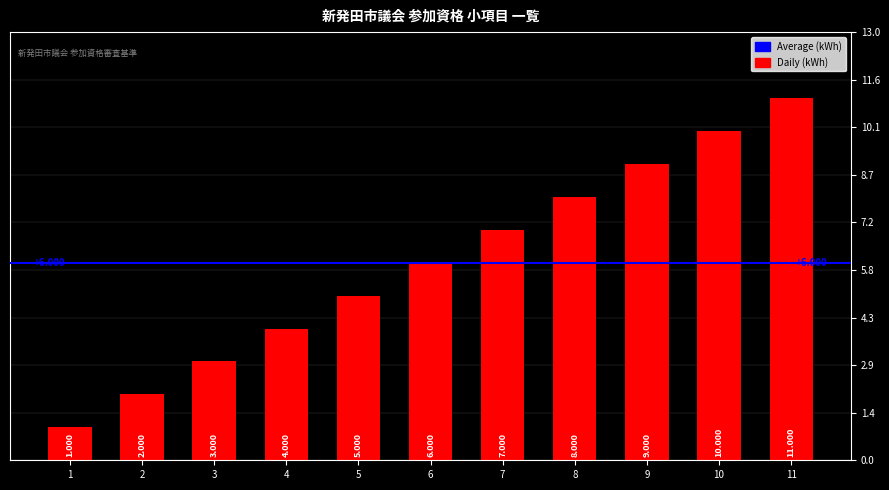

Are the bars horizontal?

No